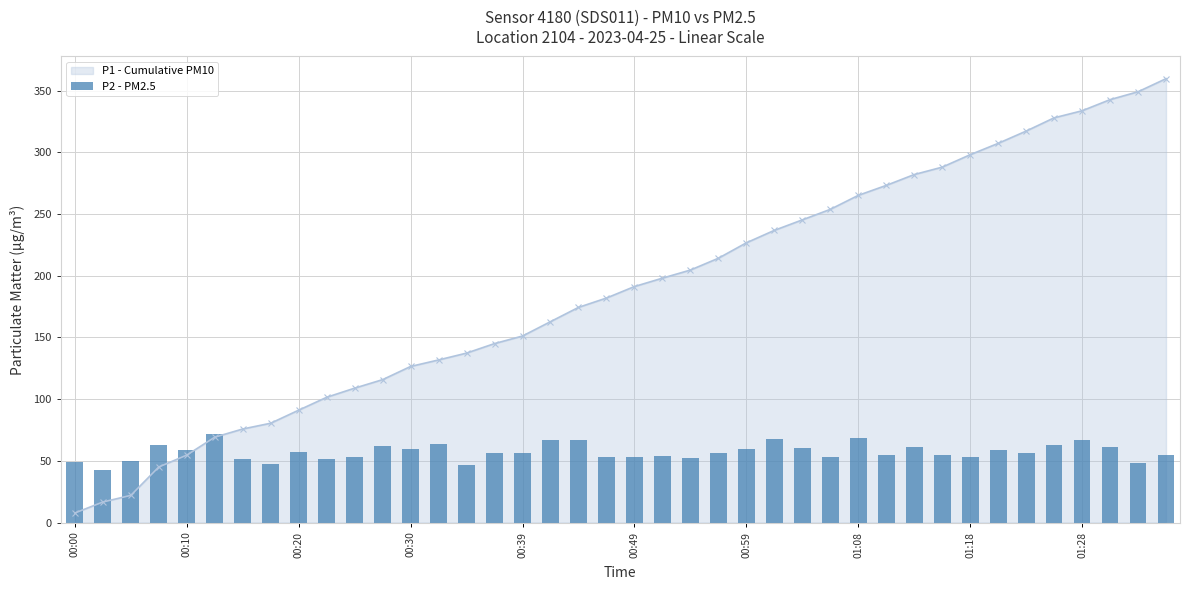

How many data points in P1 - Cumulative PM10 are above 191?

20